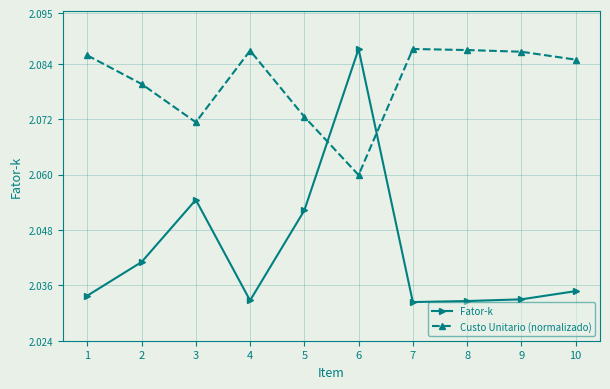

The value of Fator-k at 8 is 1.3. True or false?

False